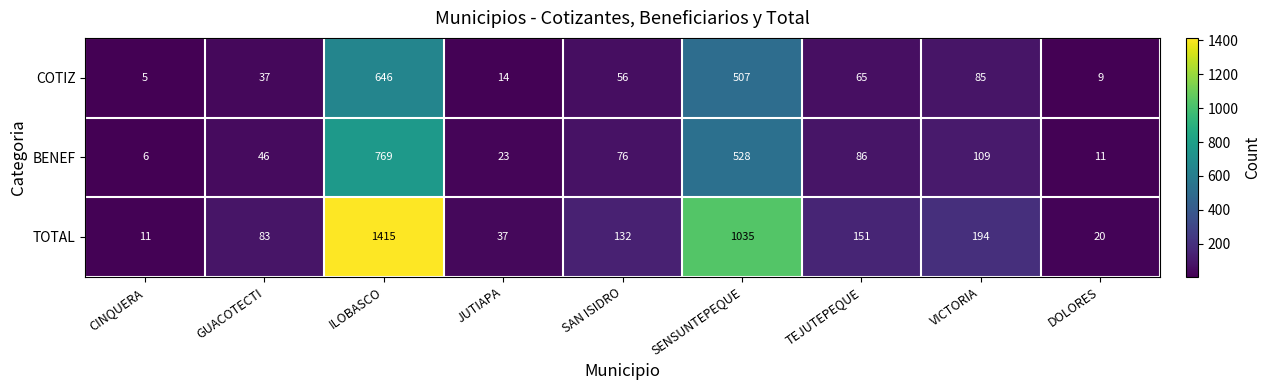

Reading left to right, what are all the values shown in this chart?

COTIZ: 5	37	646	14	56	507	65	85	9
BENEF: 6	46	769	23	76	528	86	109	11
TOTAL: 11	83	1415	37	132	1035	151	194	20